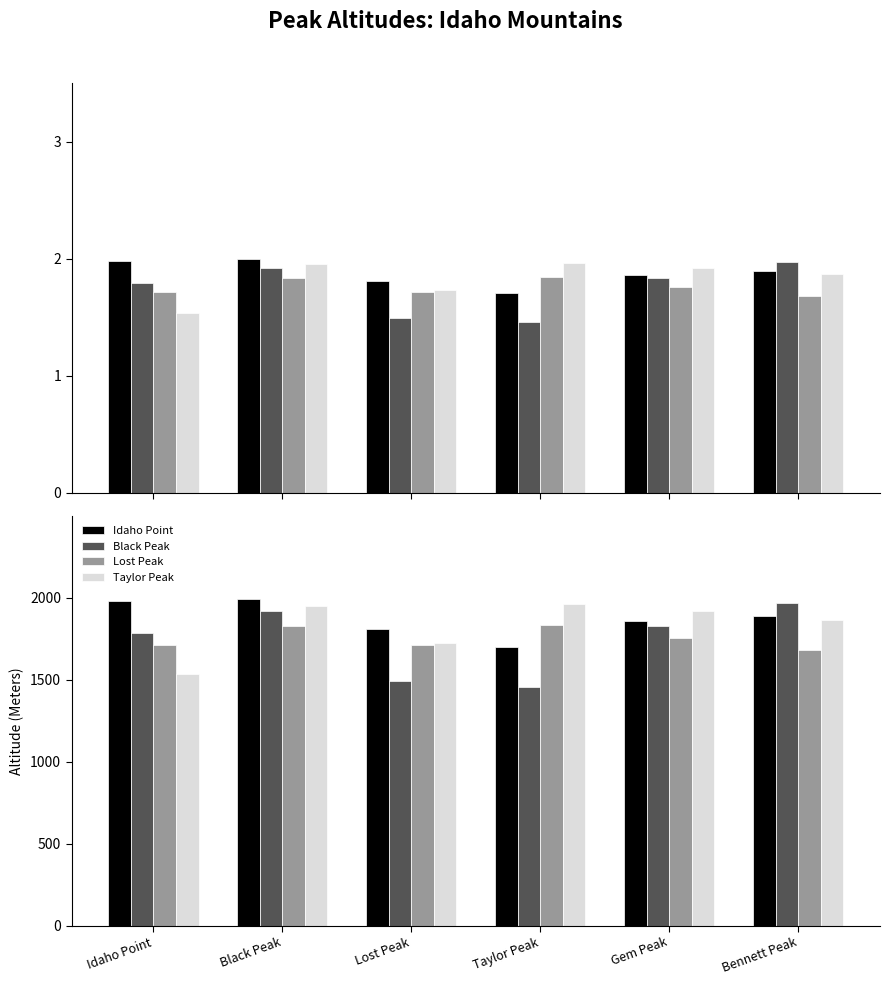

At how many categories does at least one series exceed 1720?

6